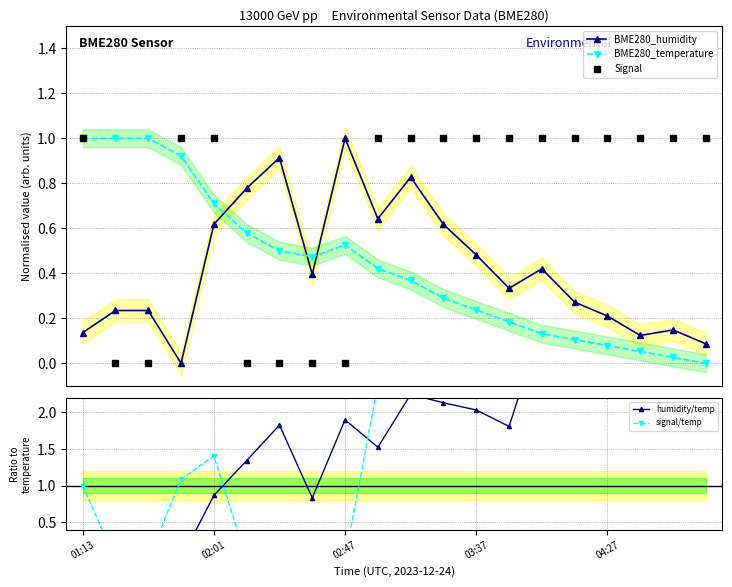

Rank the series by their maximum value, from highest to lowest.

signal/temp, humidity/temp, BME280_humidity, BME280_temperature, Signal